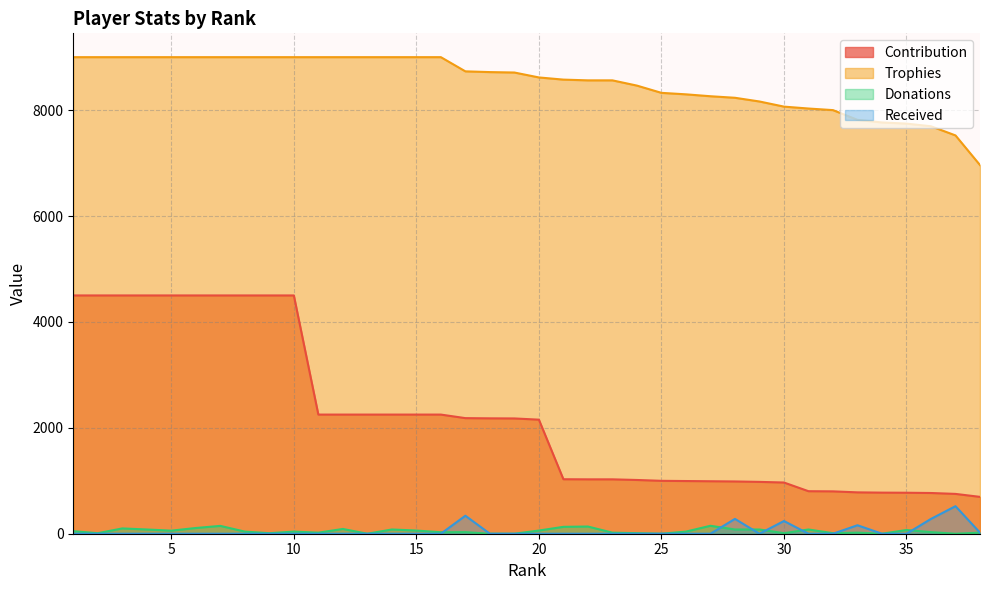

Is the value of Received at 6 greater than the value of Contribution at 31?

No